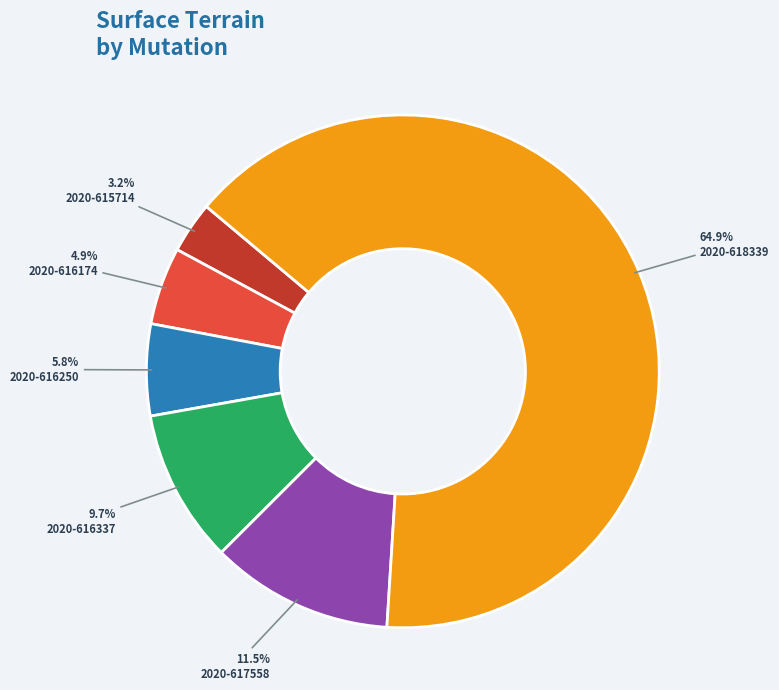

Is there any slice that represents more than half of the pie?

Yes